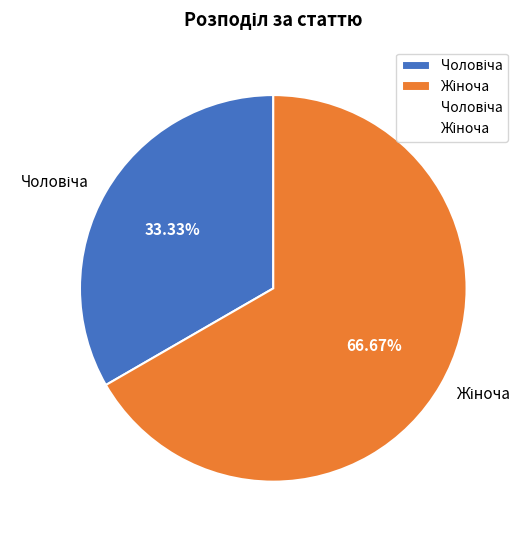

Is there any slice that represents more than half of the pie?

Yes